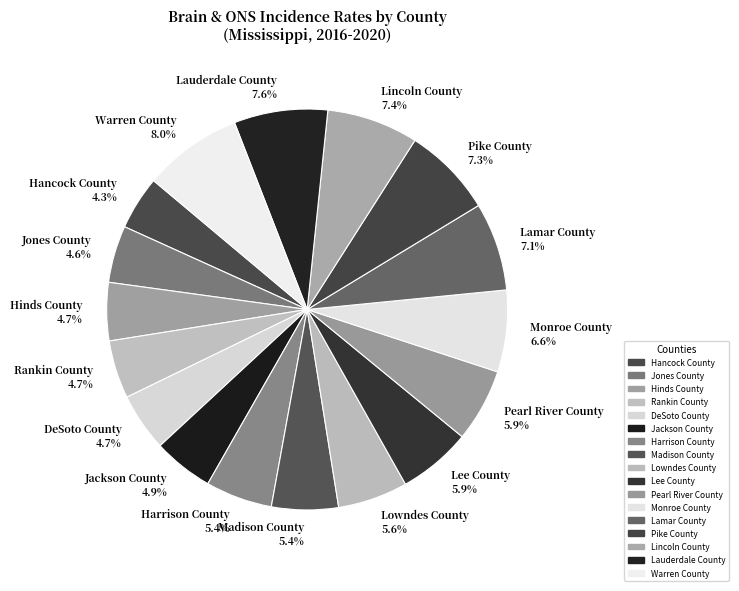

Is there a majority slice in this chart?

No